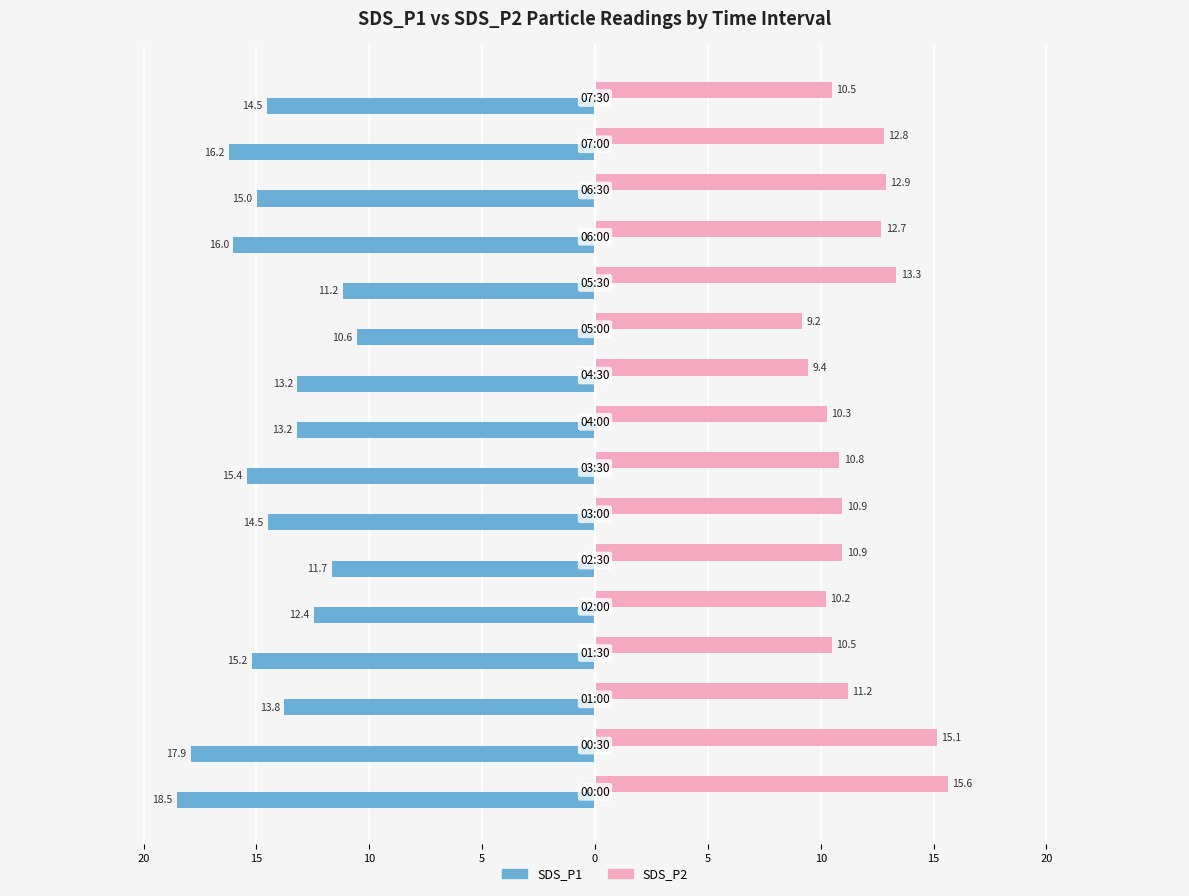

What are all the series names shown in the legend?

SDS_P1, SDS_P2